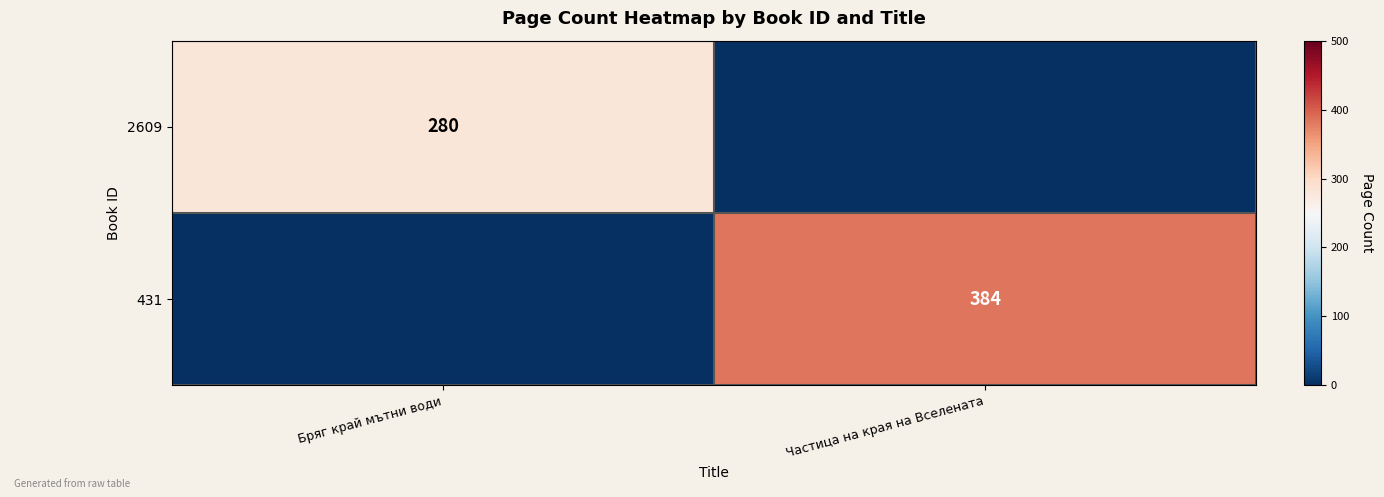

What is the greatest value displayed?

384